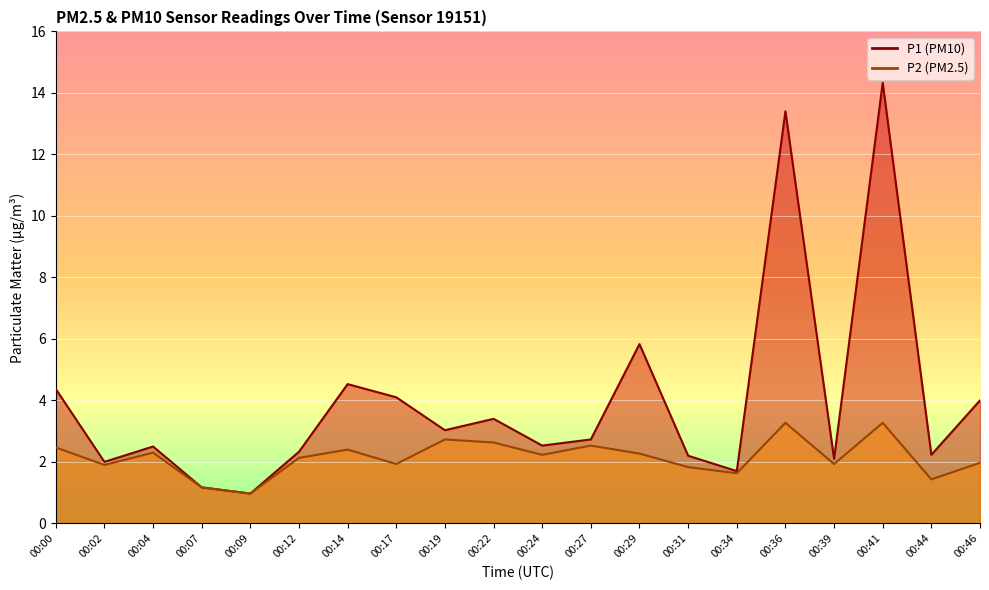

At which category does P2 reach its first local peak?

00:04